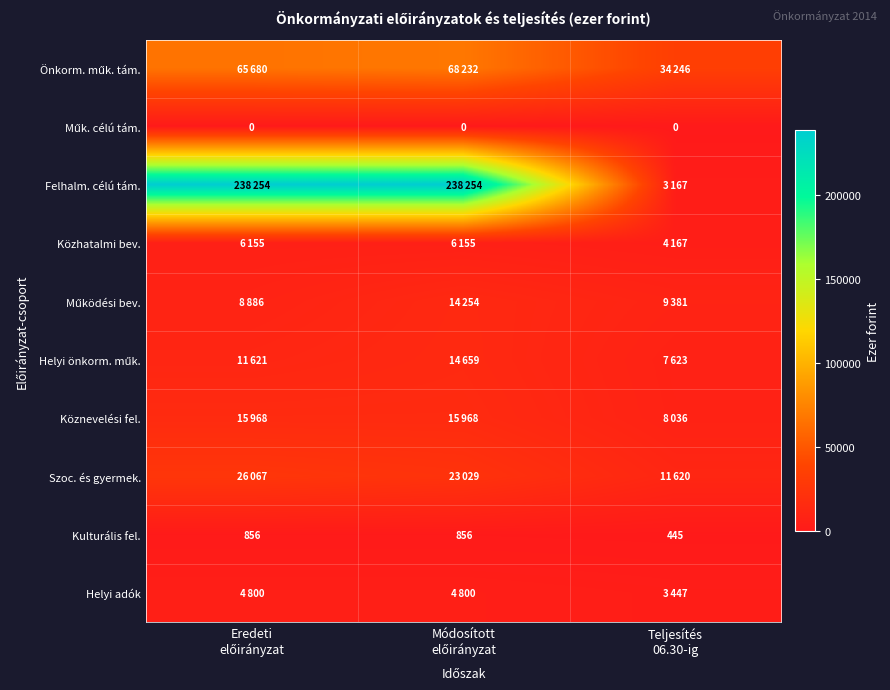

List the series in order of their peak value, highest first.

Felhalm. célú tám., Önkorm. műk. tám., Szoc. és gyermek., Köznevelési fel., Helyi önkorm. műk., Működési bev., Közhatalmi bev., Helyi adók, Kulturális fel., Műk. célú tám.